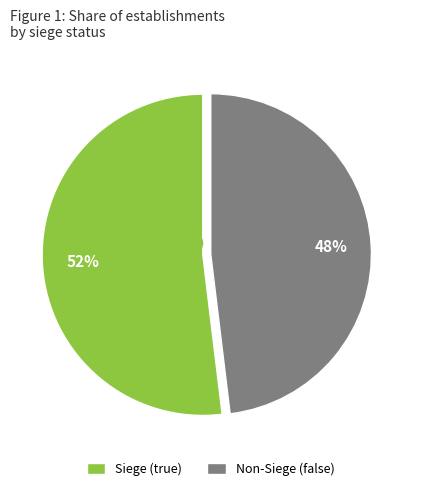

To the nearest percent, what is the difference between the largest and smallest slice percentages?

4%